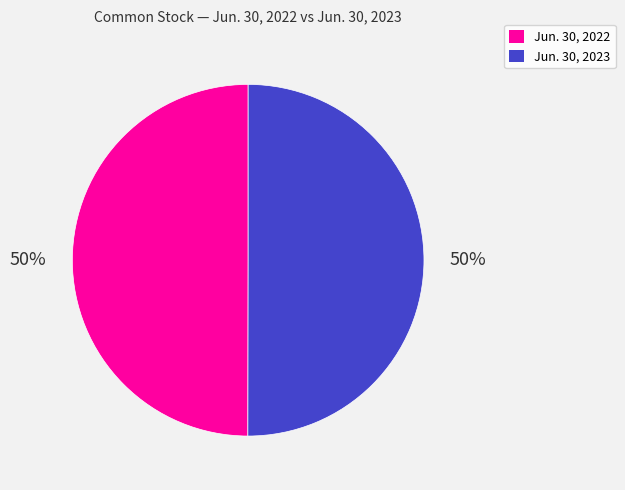

Combined, do Jun. 30, 2023 and Jun. 30, 2022 account for over 50%?

Yes